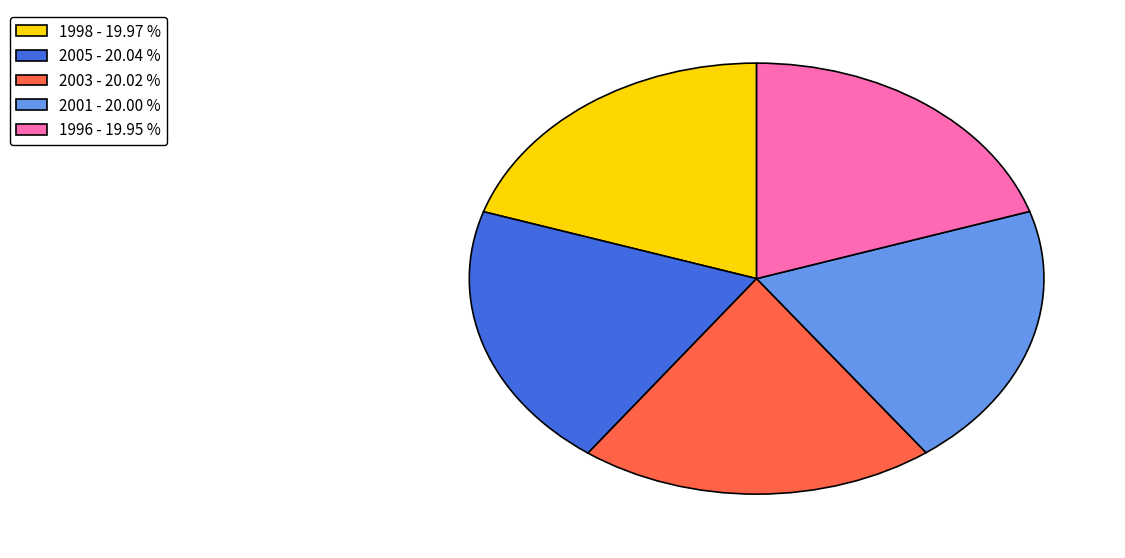

Does 1996 - 19.95 % account for over 50% of the chart?

No